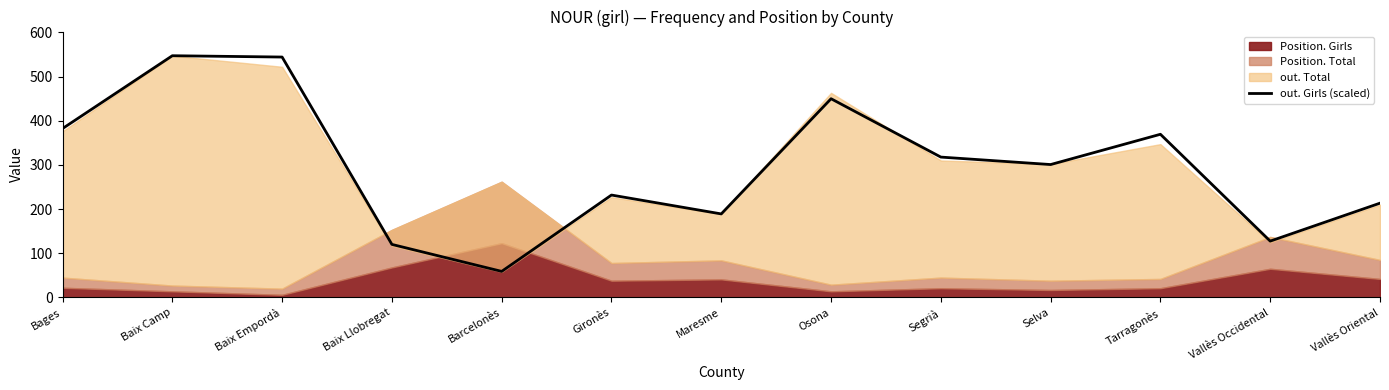

List the labels in order of value, largest first.

Baix Camp, Baix Empordà, Osona, Bages, Tarragonès, Segrià, Selva, Gironès, Vallès Oriental, Maresme, Vallès Occidental, Baix Llobregat, Barcelonès